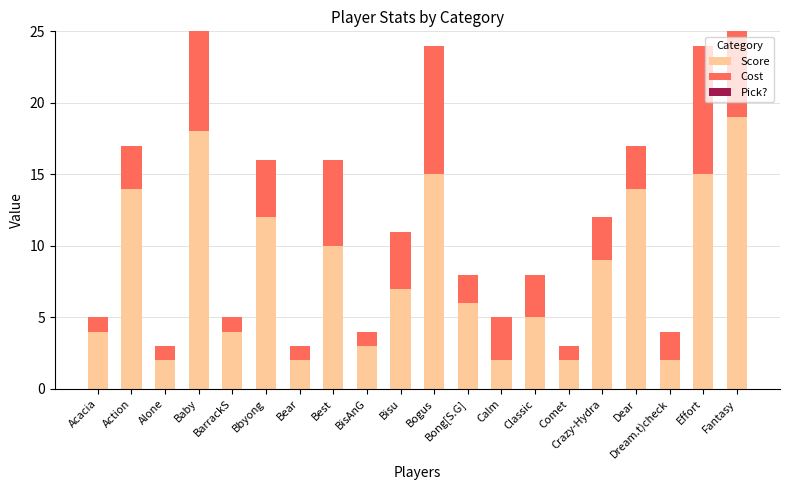

The value of Score at Dear is 14. True or false?

True